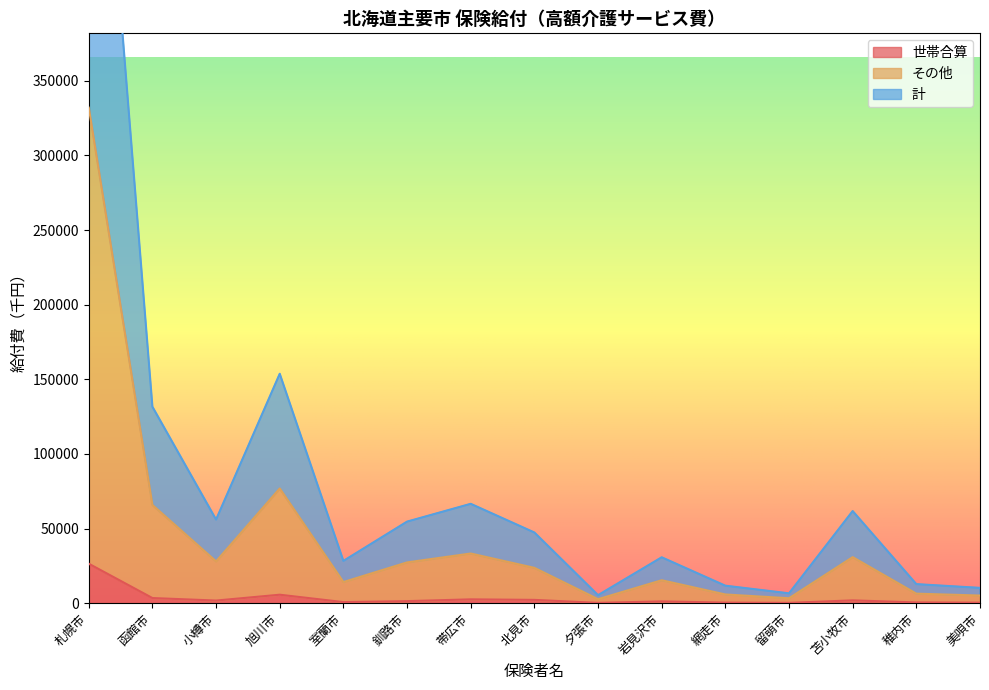

What is the minimum value shown in the chart?

199.5